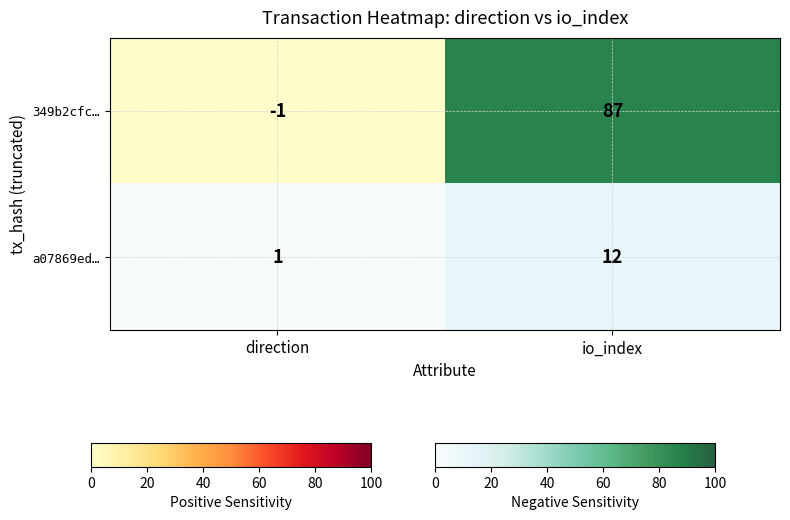

True or false: a07869ed… has a value of 17.4 at io_index.

False